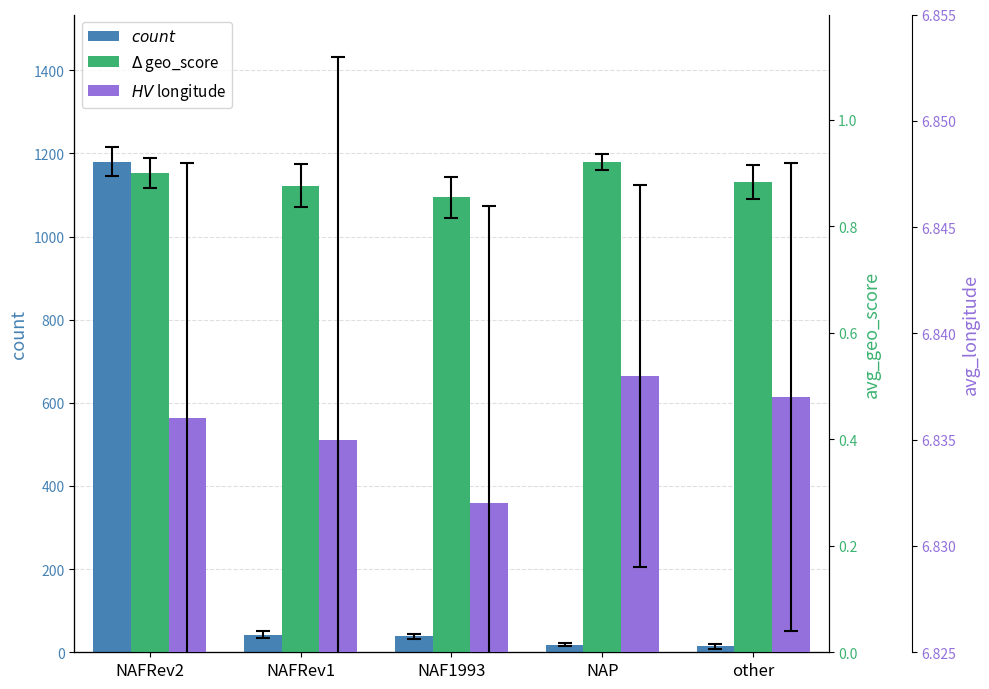

The count series shows 42.0 at NAFRev1. True or false?

True